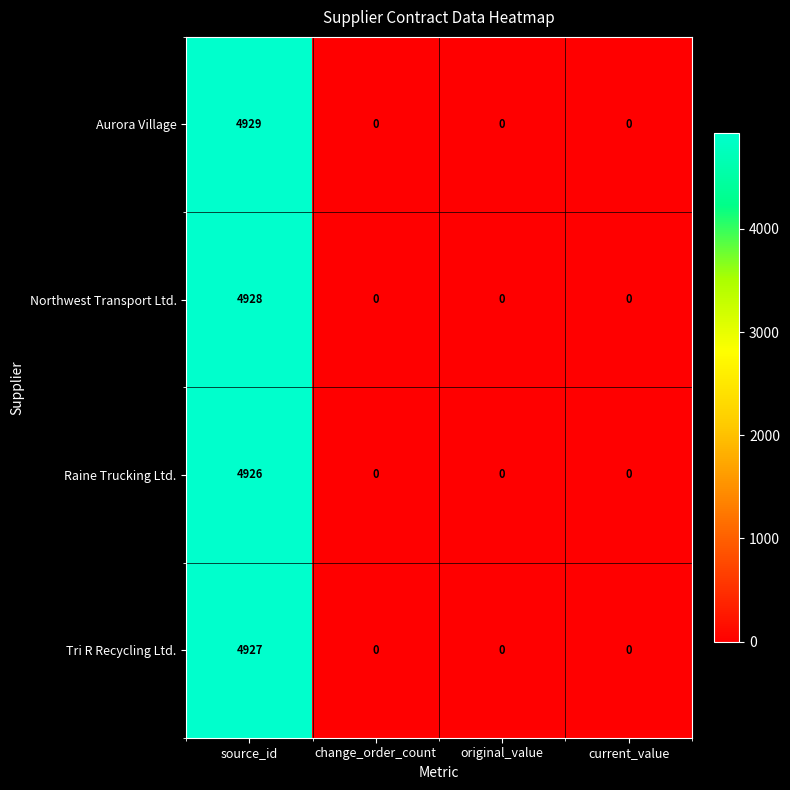

What is the sum of the Raine Trucking Ltd. values at source_id and current_value?

4926